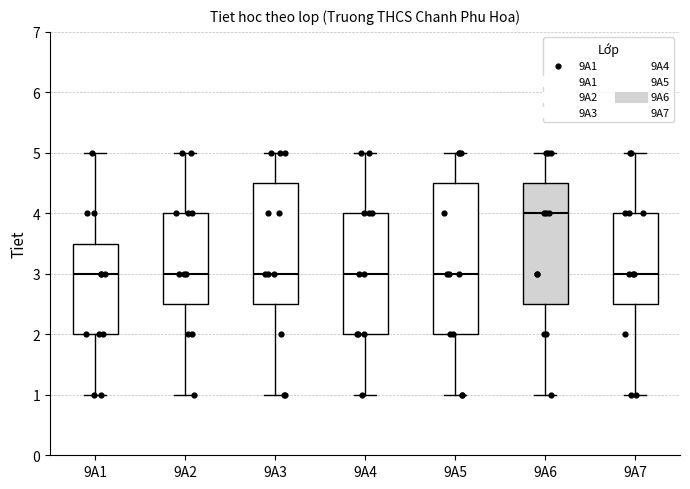

Reading left to right, transcribe this box plot: for each box, give where its median line is, the range the box spans, and where its two whiskers end, as read against the y-axis. The values are not printed on the chart, so give them approximately, as read against the axis.

9A1: median 3.0, box 2.0 to 3.5, whiskers 1.0 to 5.0
9A2: median 3.0, box 2.5 to 4.0, whiskers 1.0 to 5.0
9A3: median 3.0, box 2.5 to 4.5, whiskers 1.0 to 5.0
9A4: median 3.0, box 2.0 to 4.0, whiskers 1.0 to 5.0
9A5: median 3.0, box 2.0 to 4.5, whiskers 1.0 to 5.0
9A6: median 4.0, box 2.5 to 4.5, whiskers 1.0 to 5.0
9A7: median 3.0, box 2.5 to 4.0, whiskers 1.0 to 5.0